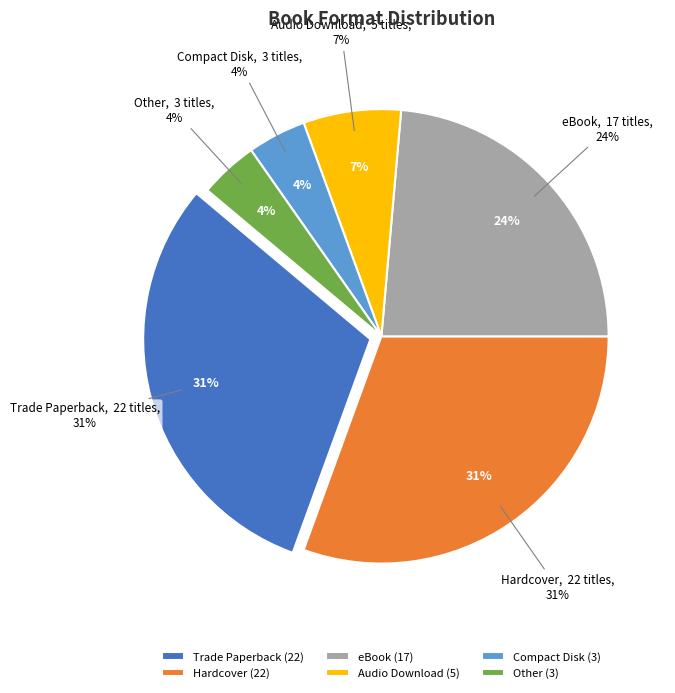

Does any single category account for the majority?

No